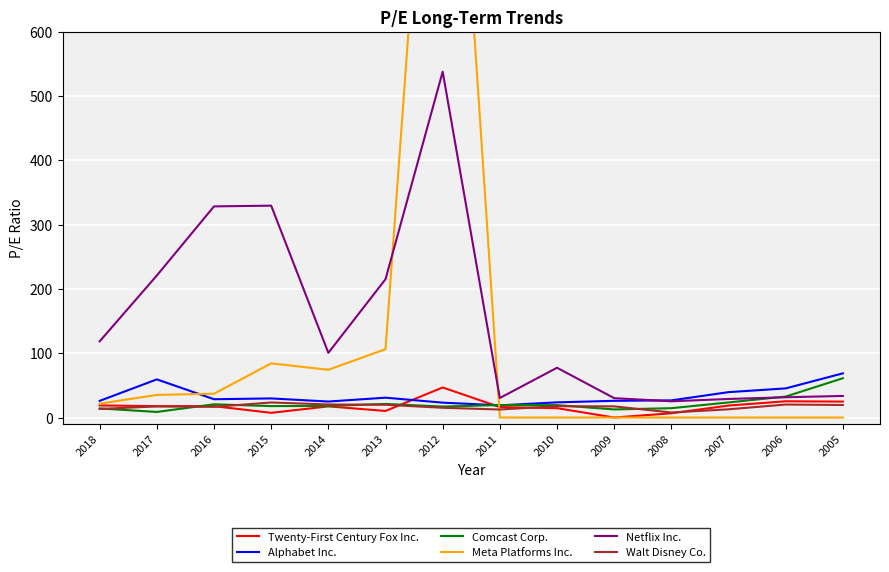

The value of Meta Platforms Inc. at 2005 is 0.0. True or false?

True